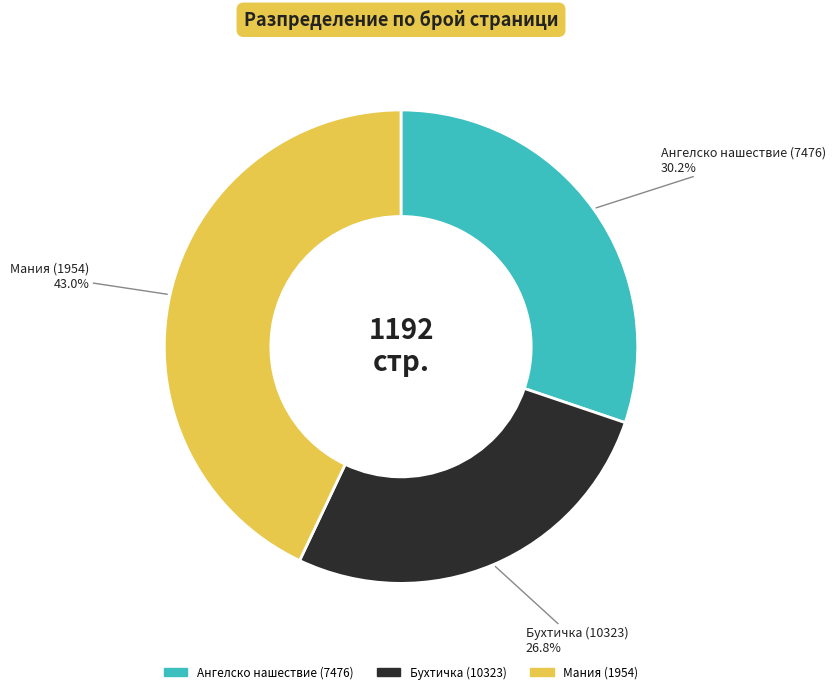

To the nearest percent, what is the average slice percentage?

33%